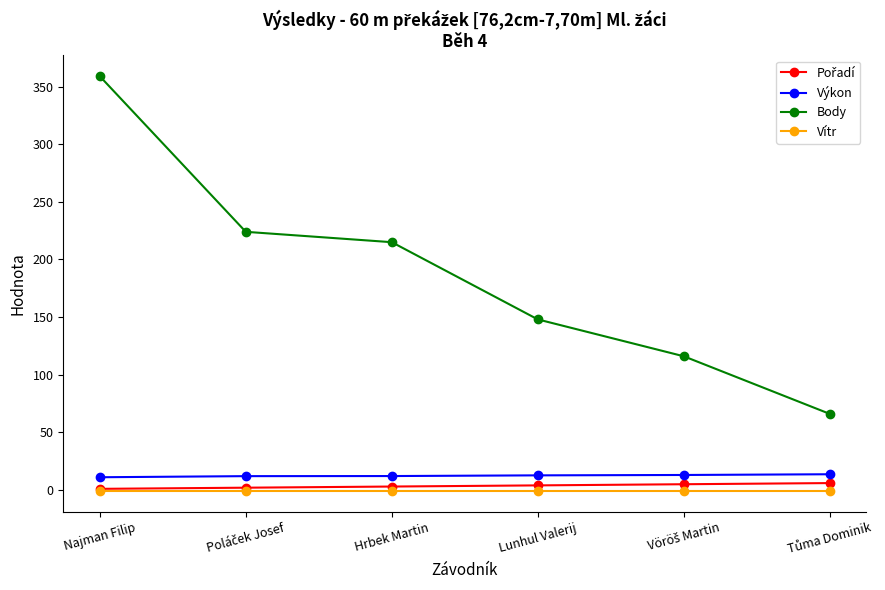

True or false: Výkon and Vítr cross at least once.

False